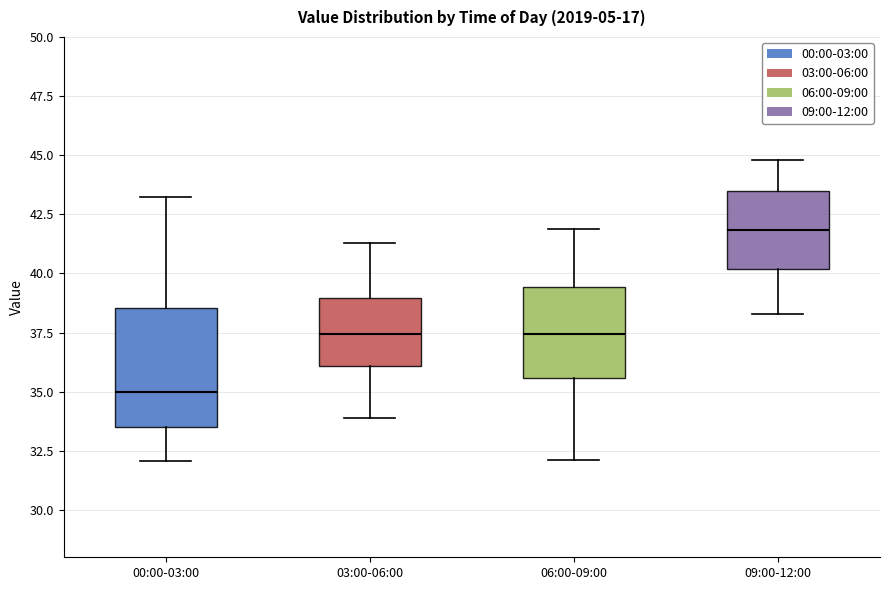

Which box's median line is the highest?

09:00-12:00